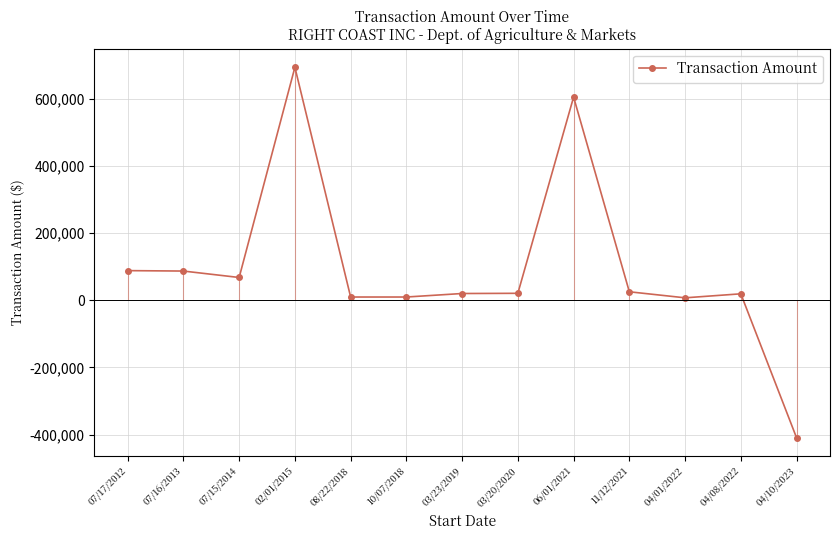

At which category does the chart reach its peak across all series?

02/01/2015